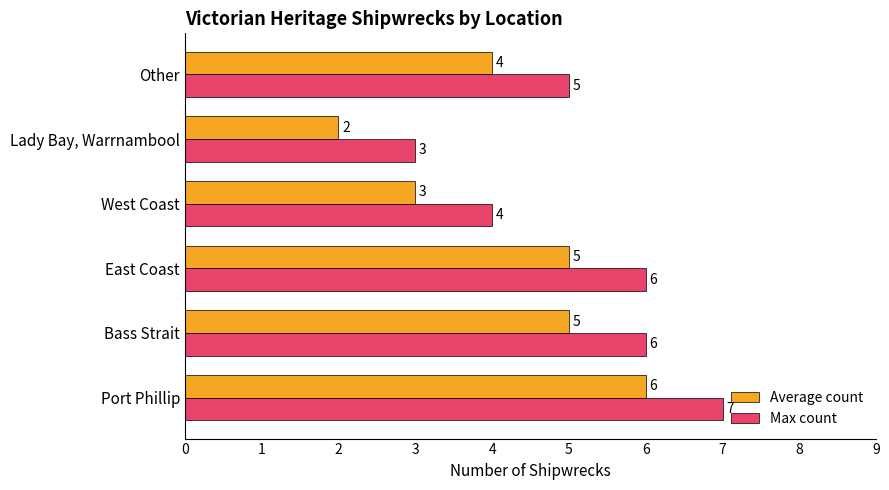

True or false: Max count has a value of 5 at Lady Bay, Warrnambool.

False